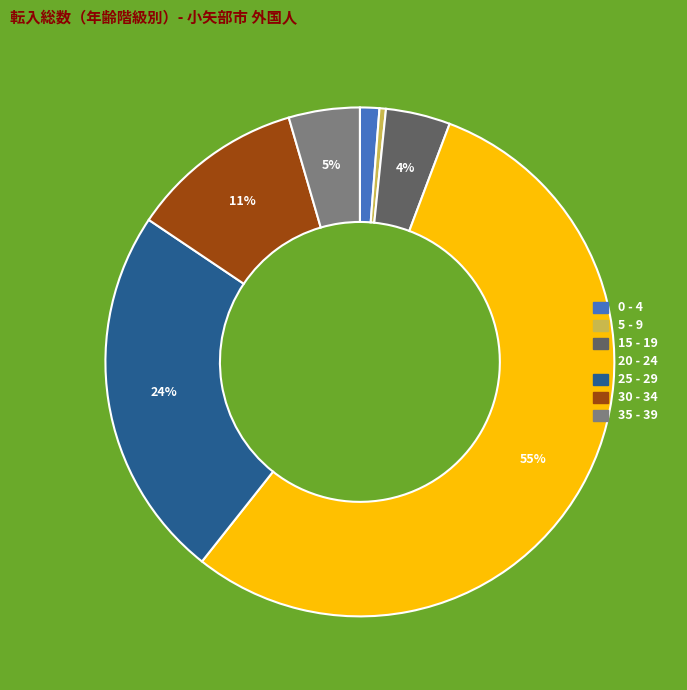

To the nearest percent, what is the difference between the largest and smallest slice percentages?

55%